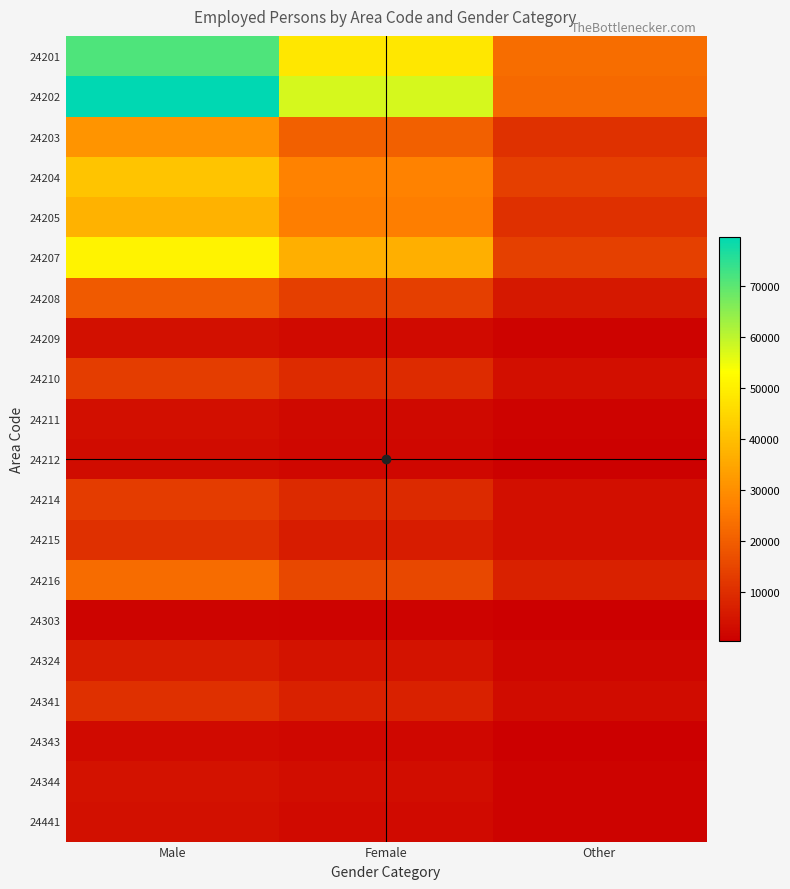

Between Male and Other, which is larger?

Male